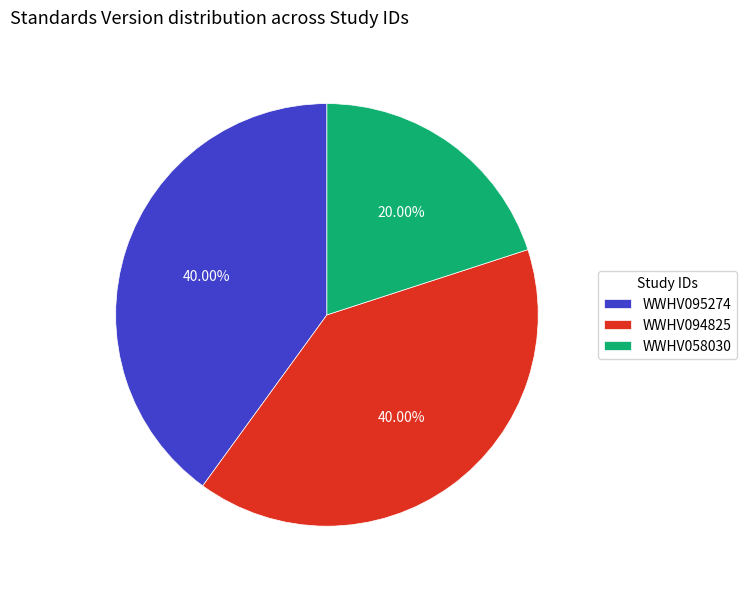

Approximately how many times larger is the value at WWHV094825 compared to WWHV058030?

2.0